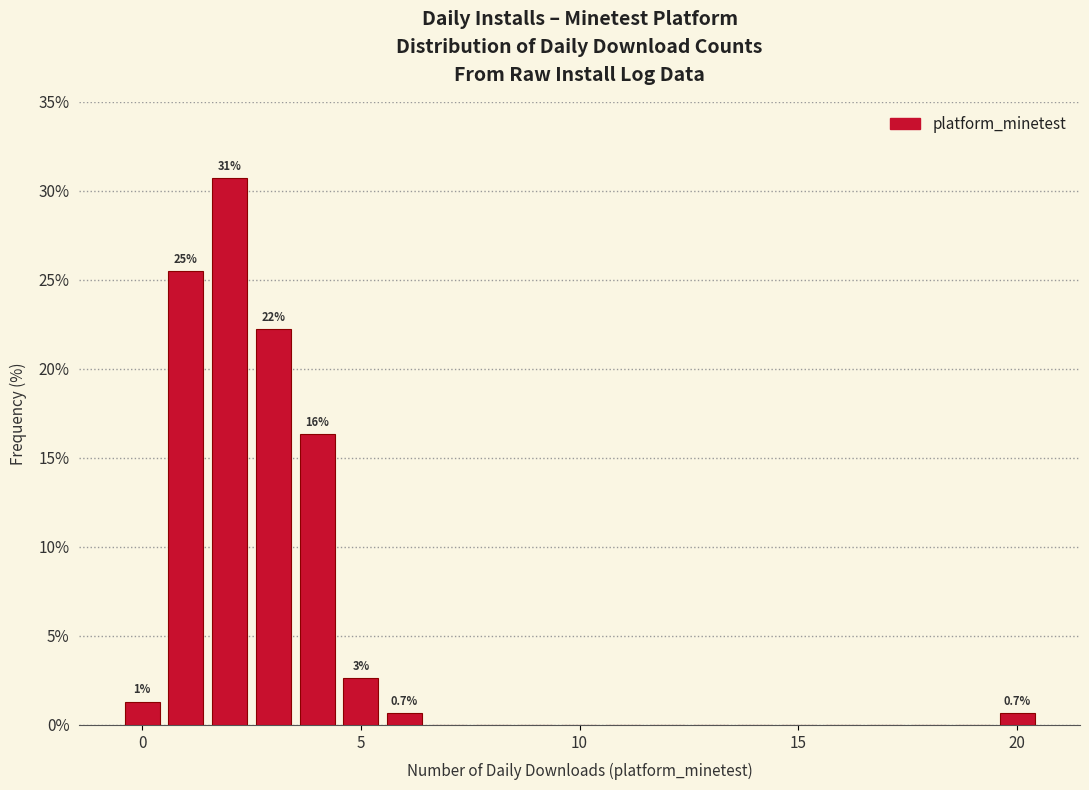

Around what value on the x-axis is the tallest bar? Give the approximate position of its centre, as read against the axis.

2.0